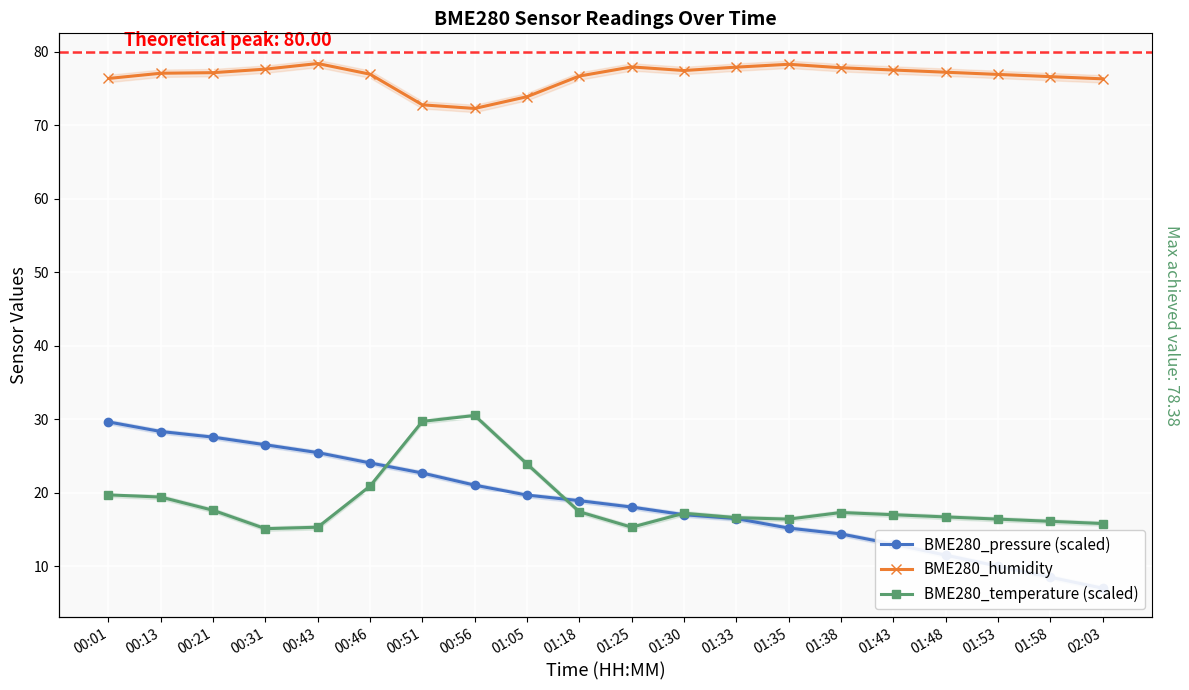

What is the difference between the maximum and minimum values in the BME280_humidity series?

6.1